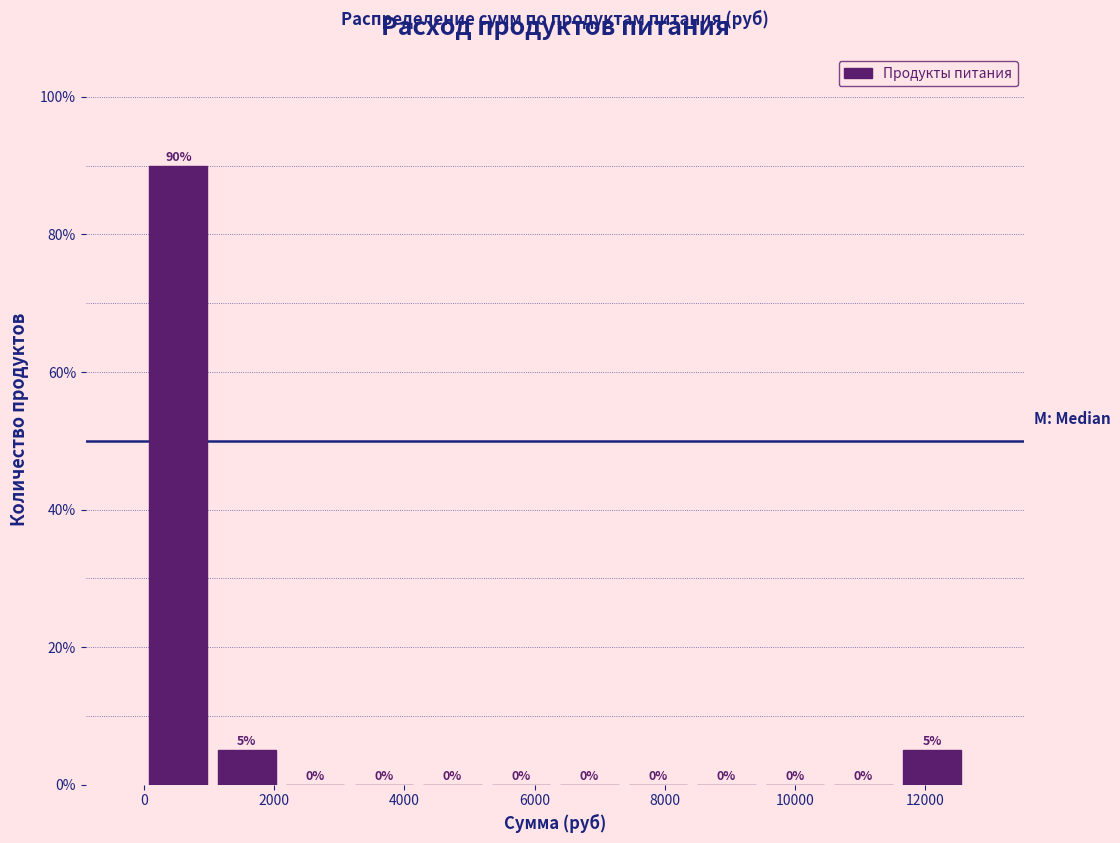

Reading left to right, transcribe this chart: for each bar, give the range it covers on the x-axis and its height. The bar edges are not printed on the chart, so give them approximately, as read against the axis.

0 to 1000: 90
1000 to 2200: 5
2200 to 3200: 0
3200 to 4200: 0
4200 to 5200: 0
5200 to 6400: 0
6400 to 7400: 0
7400 to 8400: 0
8400 to 9400: 0
9400 to 10600: 0
10600 to 11600: 0
11600 to 12600: 5